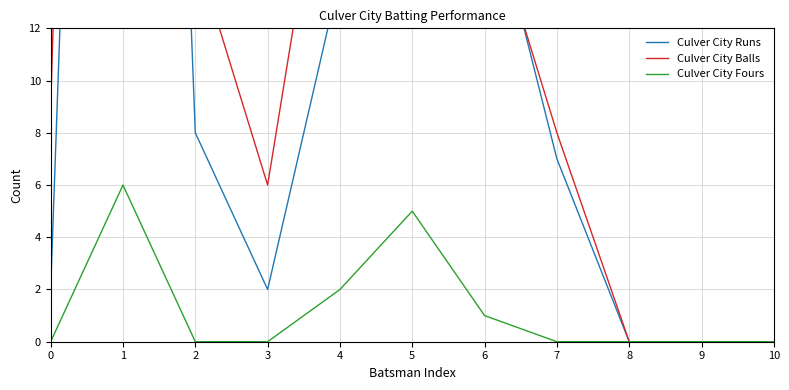

List the series in order of their peak value, highest first.

Culver City Balls, Culver City Runs, Culver City Fours